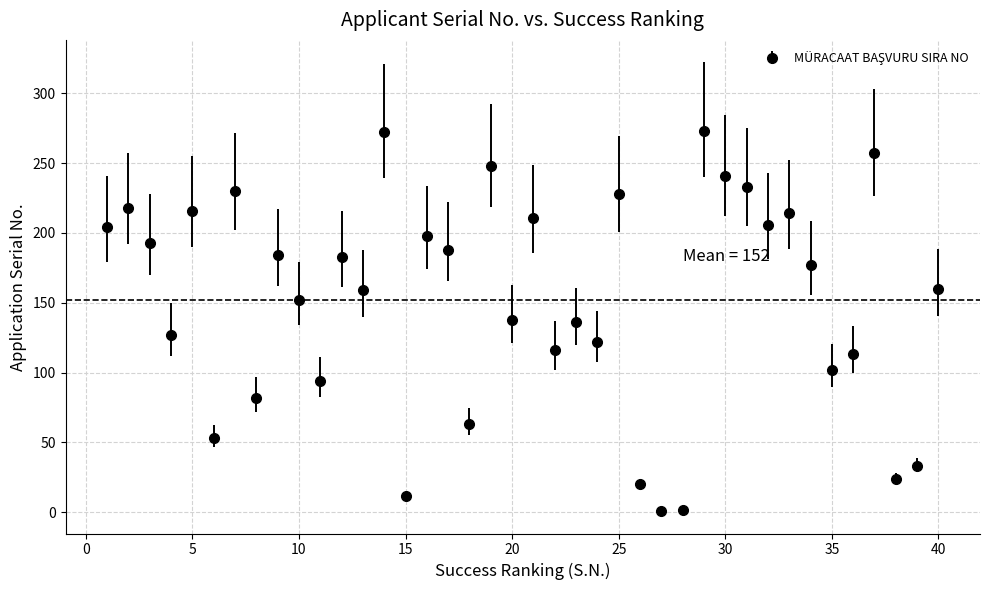

How many points are higher than both their immediate neighbors (excluding endpoints)?

14